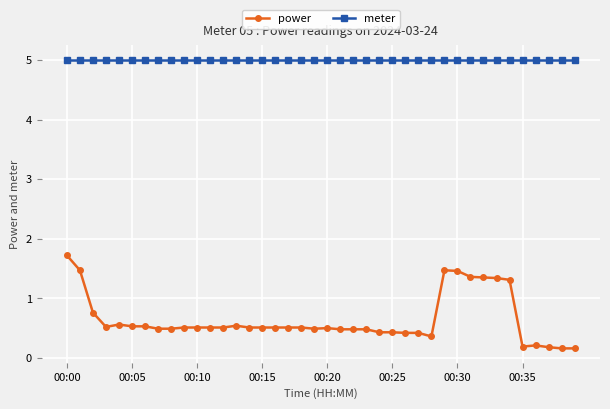

True or false: power and meter cross at least once.

False